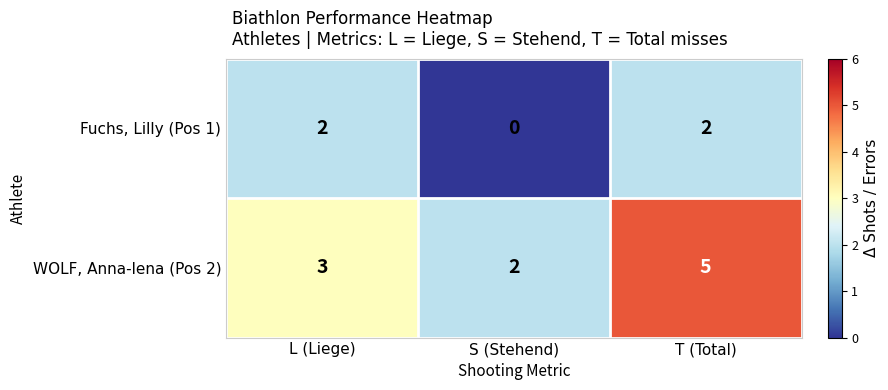

What is the maximum value shown in the chart?

5